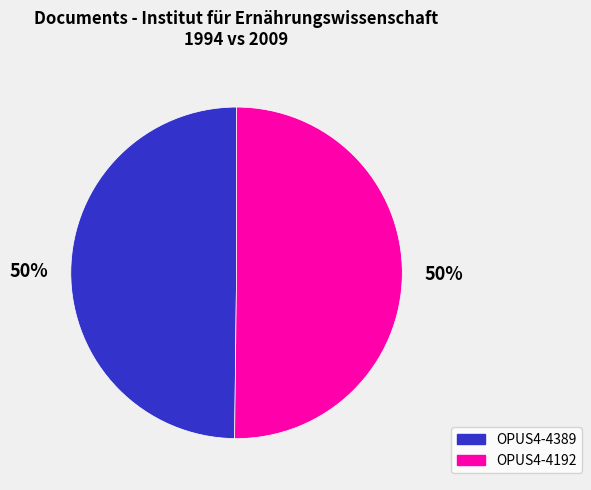

Is it true that OPUS4-4389 is 37% of the pie?

False